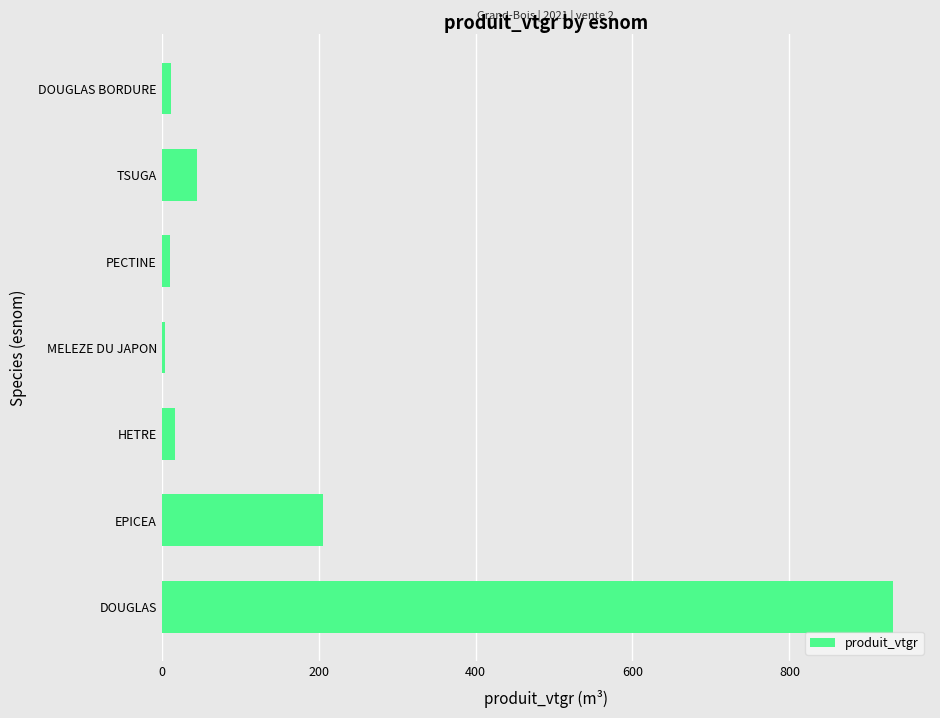

What is the difference between the maximum and minimum values?

928.1